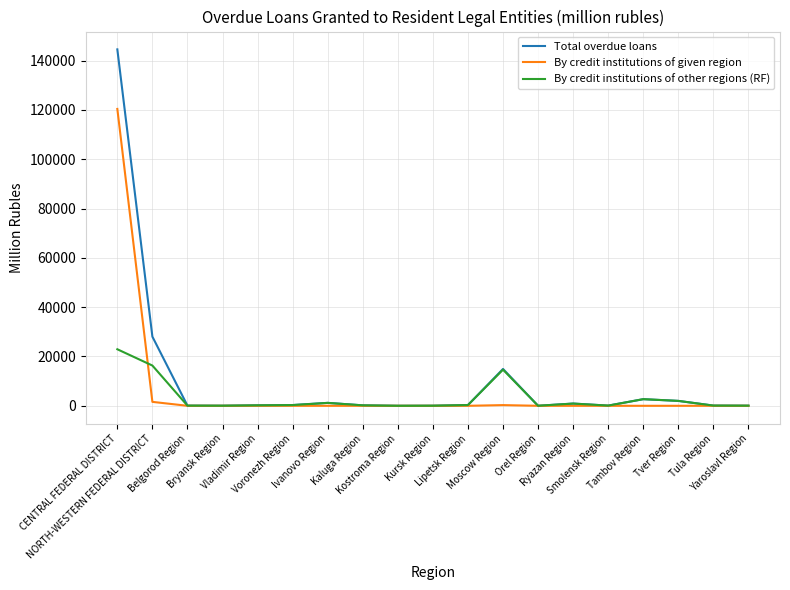

At which category is the sum across all series the highest?

CENTRAL FEDERAL DISTRICT